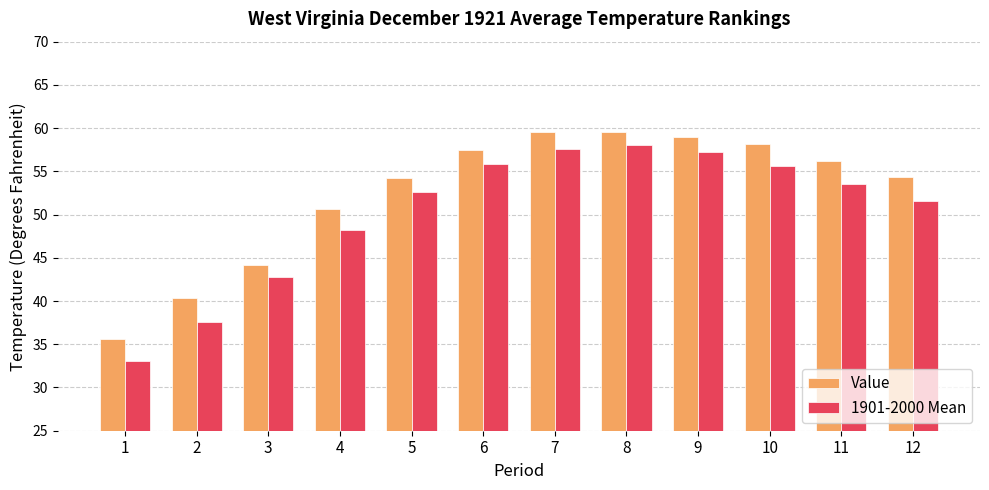

The 1901-2000 Mean series shows 71.8 at 5. True or false?

False